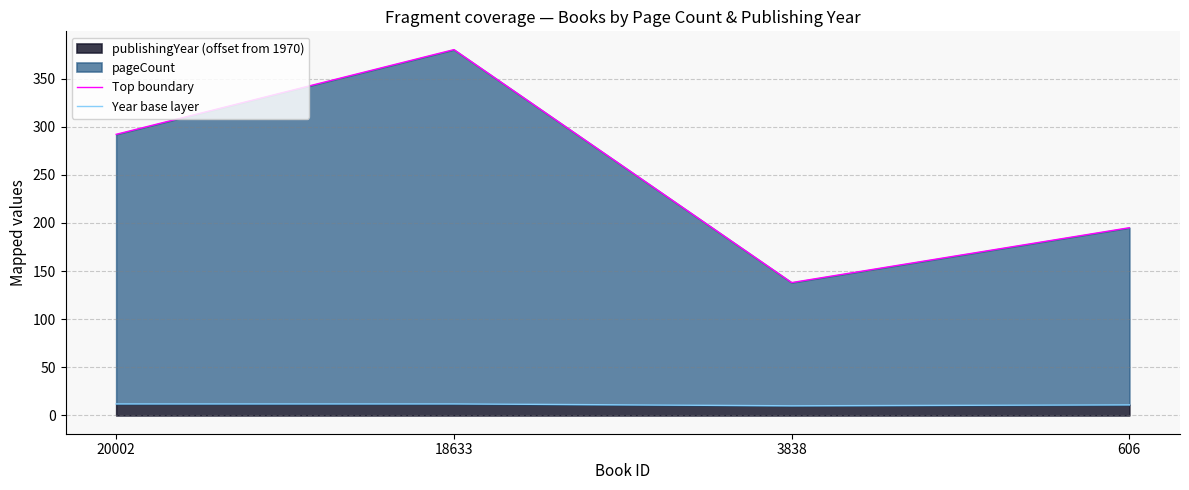

At which label is Top boundary closest to 259?

20002